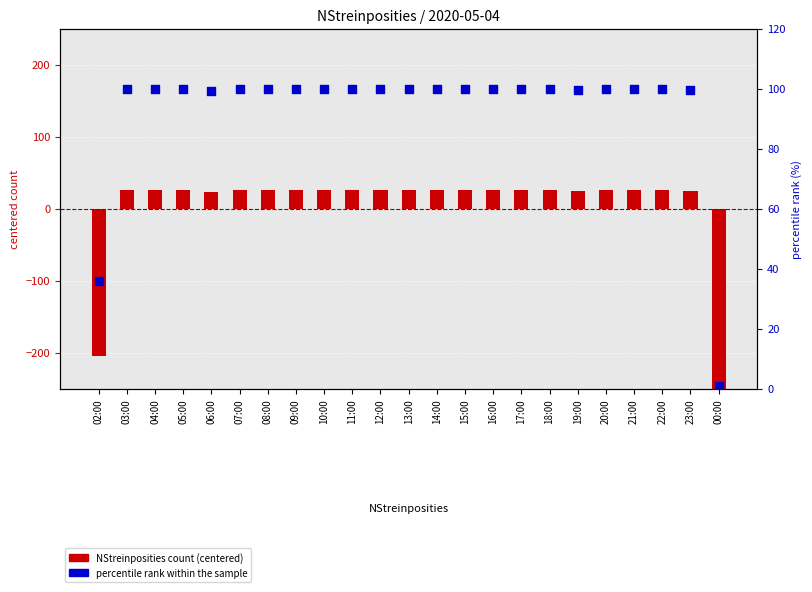

Which series has the widest spread of Y values?

NStreinposities count (centered)